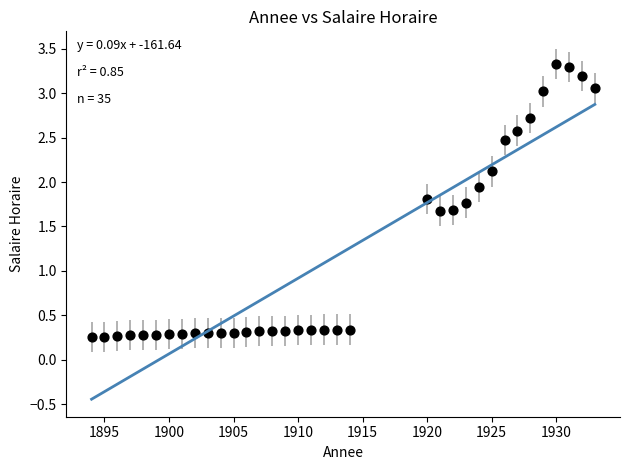

What is the range of X values (max minus min)?

39.0